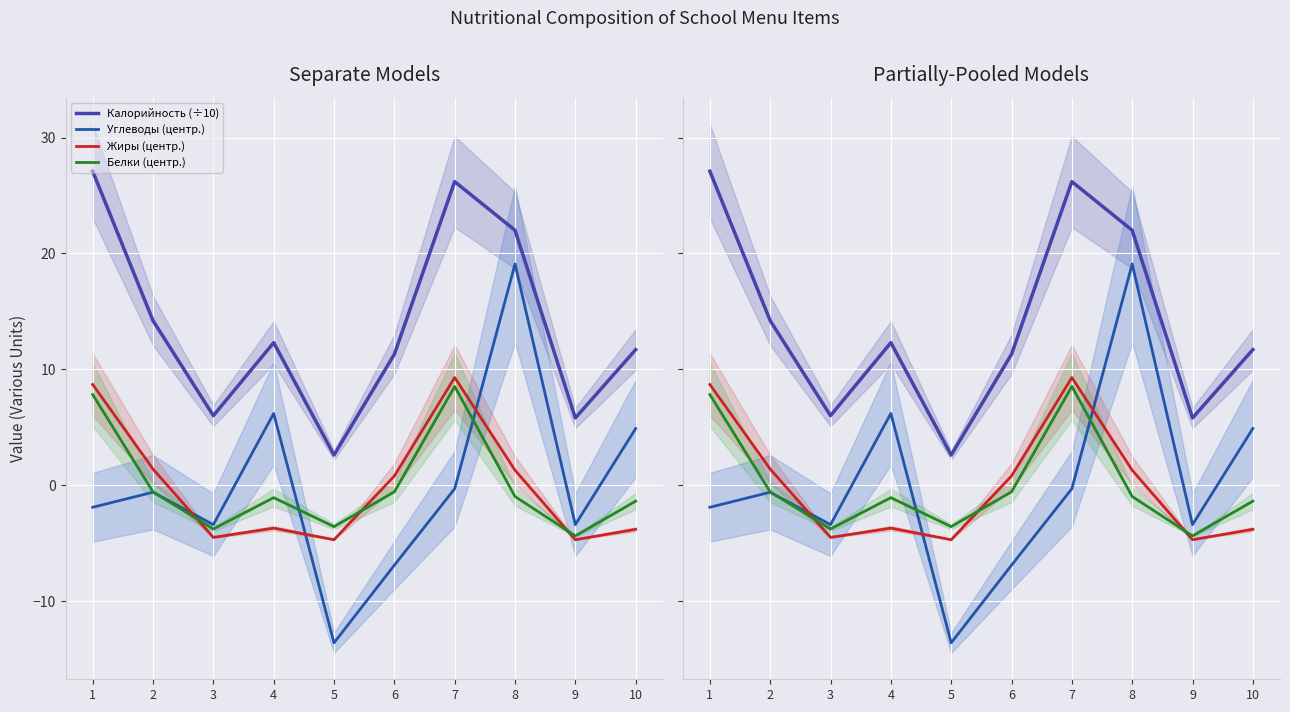

Which series ends up on top after the final intersection of Углеводы (центр.) and Белки (центр.)?

Углеводы (центр.)